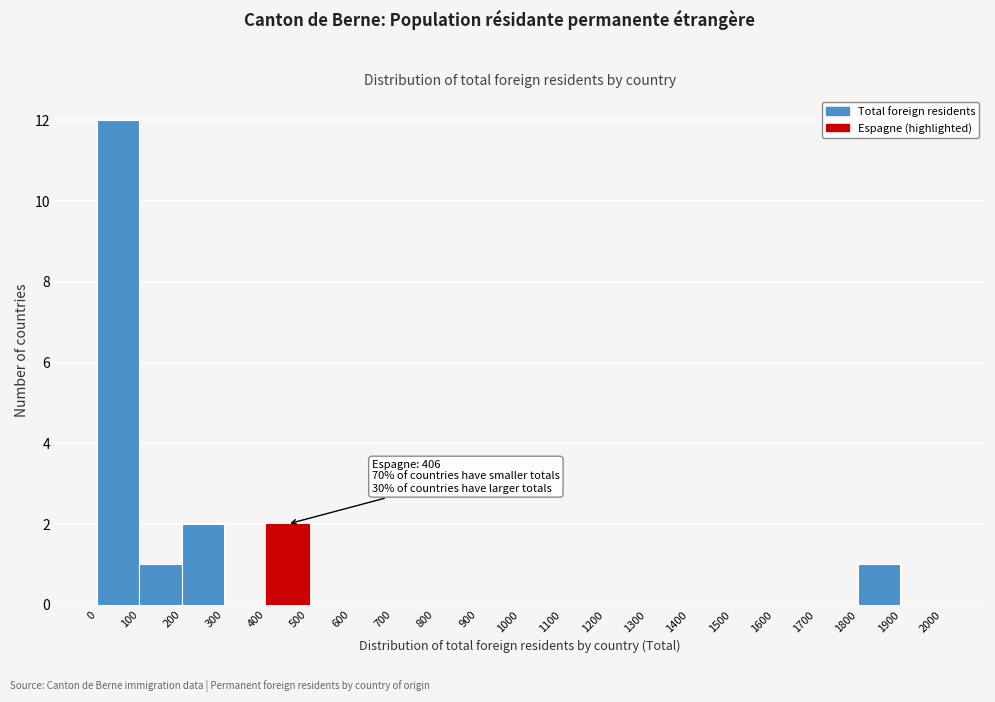

Which range on the x-axis has the tallest bar?

0 to 100